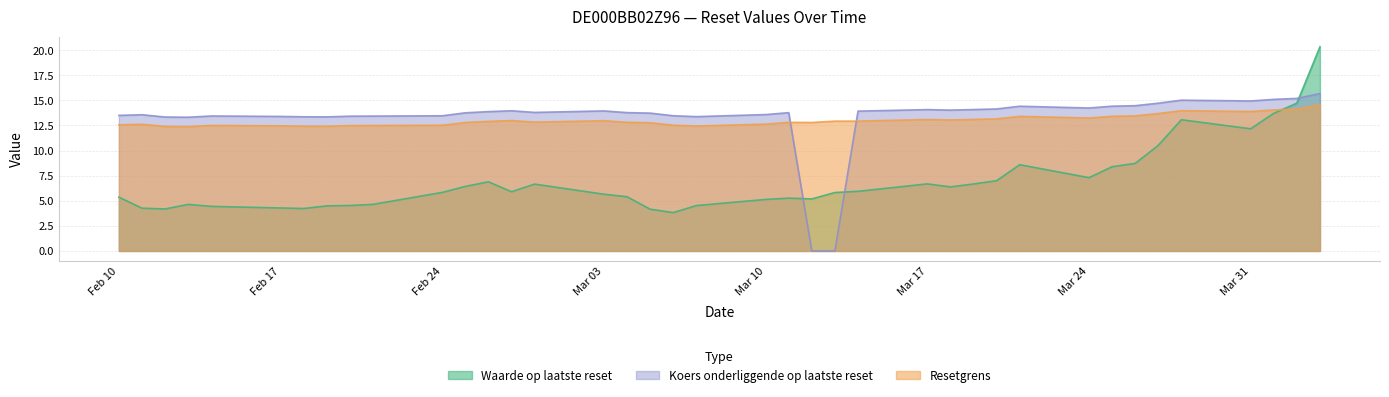

How many series are shown in this chart?

3